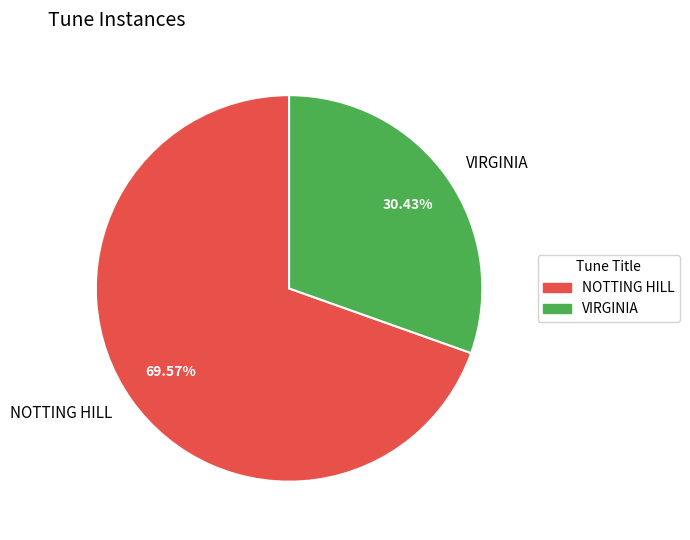

How many slices are in this pie chart?

2